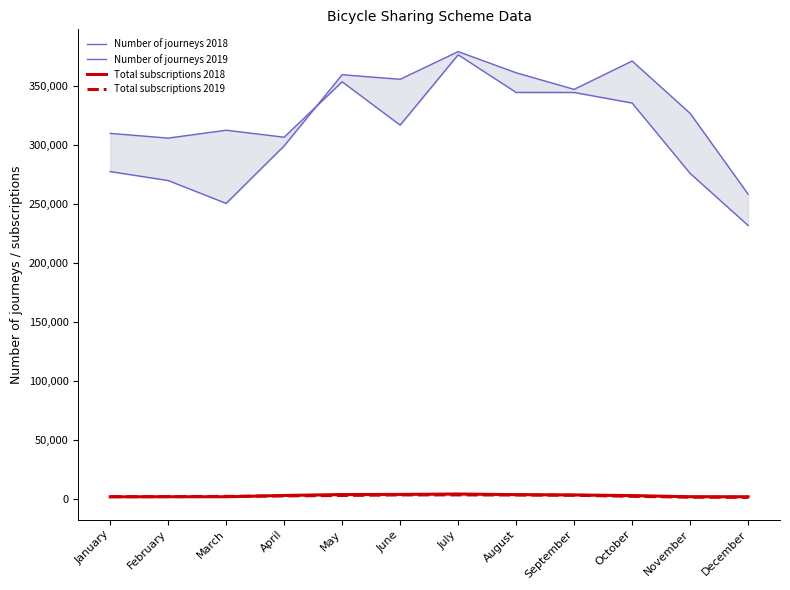

Rank the series at May from lowest to highest value.

Total subscriptions 2019, Total subscriptions 2018, Number of journeys 2019, Number of journeys 2018